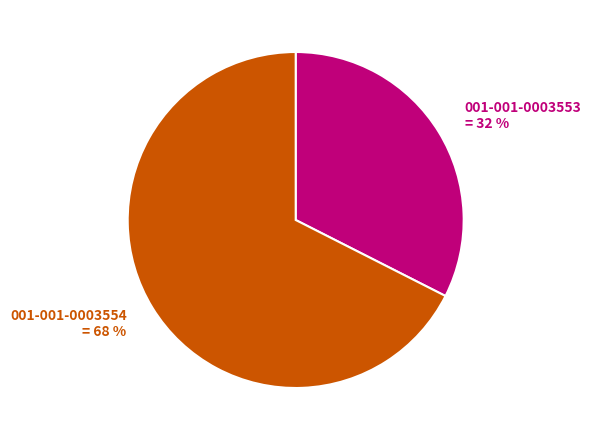

Does 001-001-0003553 represent more than half of the total?

No